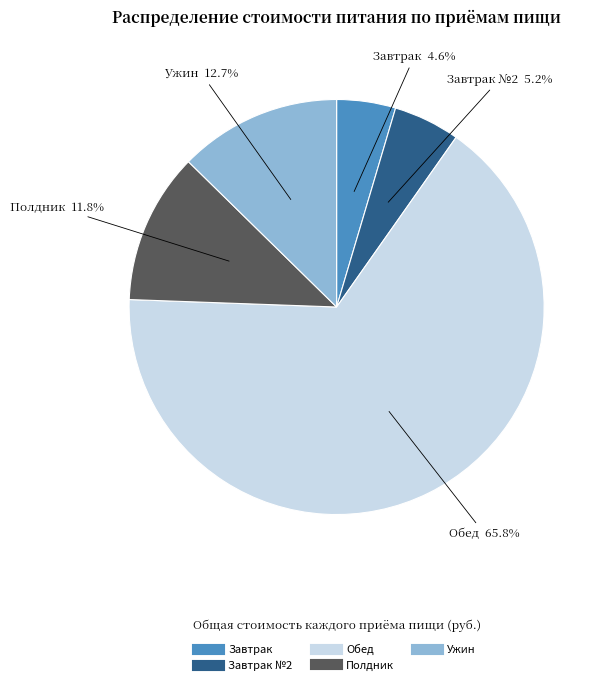

Does any single category account for the majority?

Yes